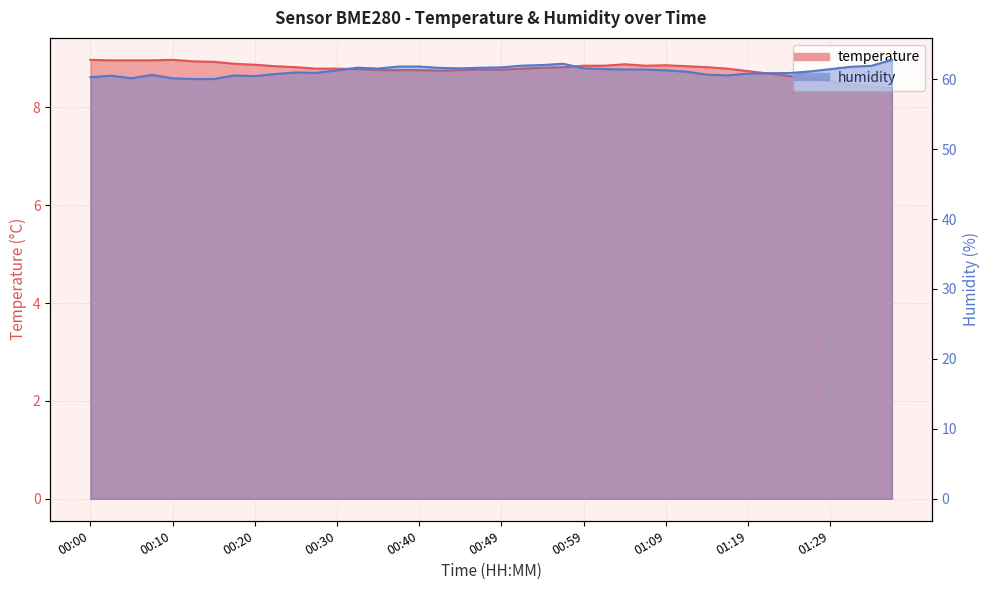

Which series has the widest spread of values?

humidity